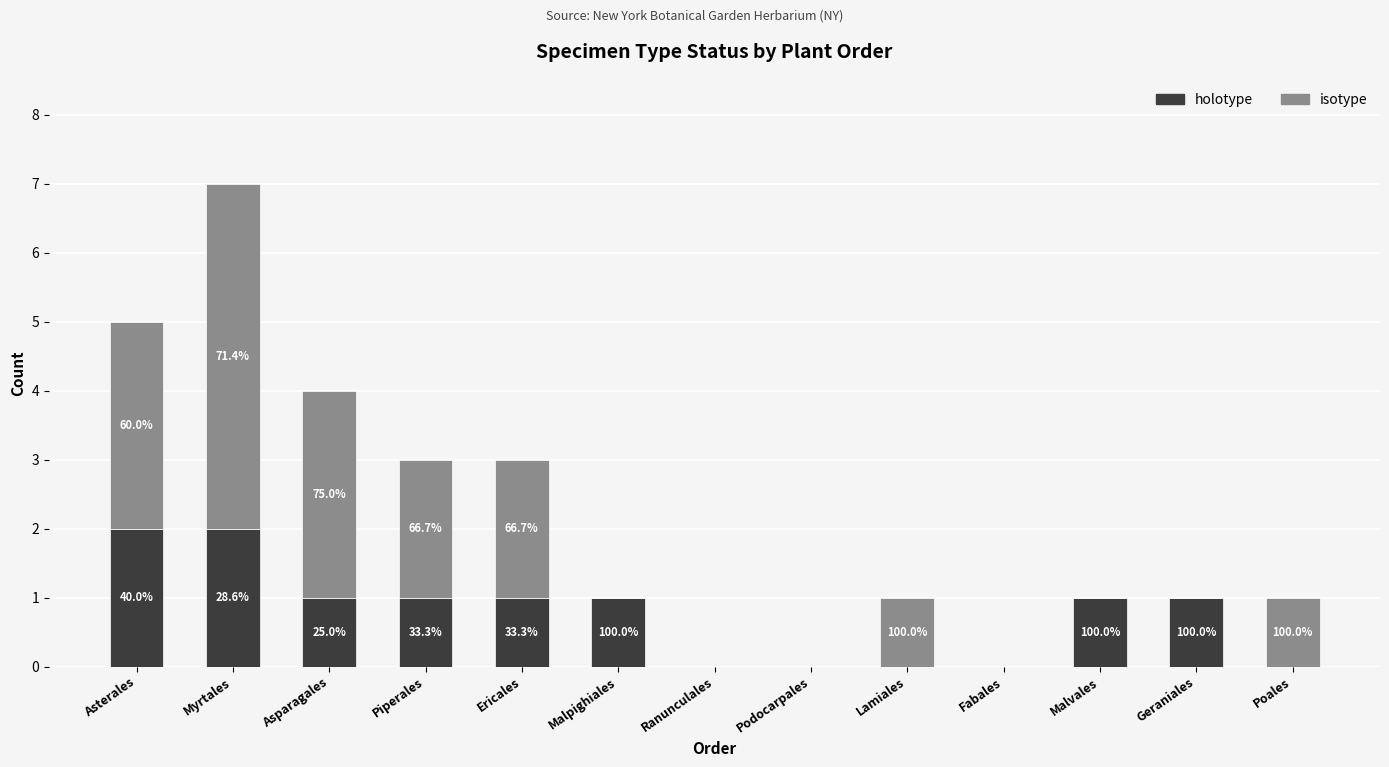

What are all the series names shown in the legend?

holotype, isotype